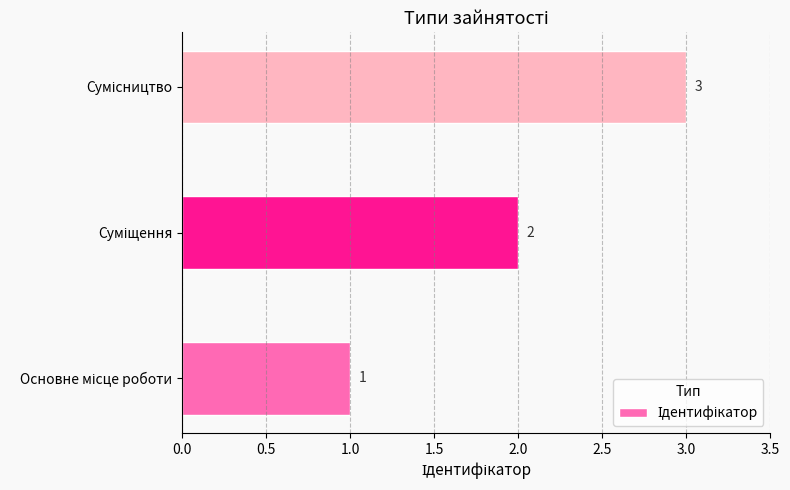

What is the sum of all values?

6